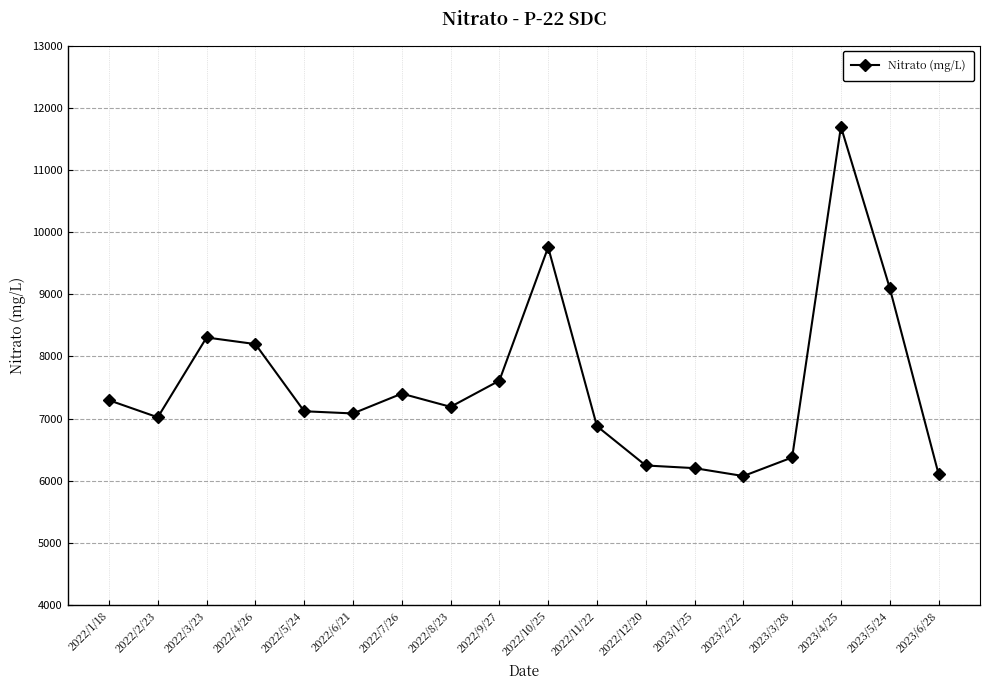

How many values are below 7189?

9